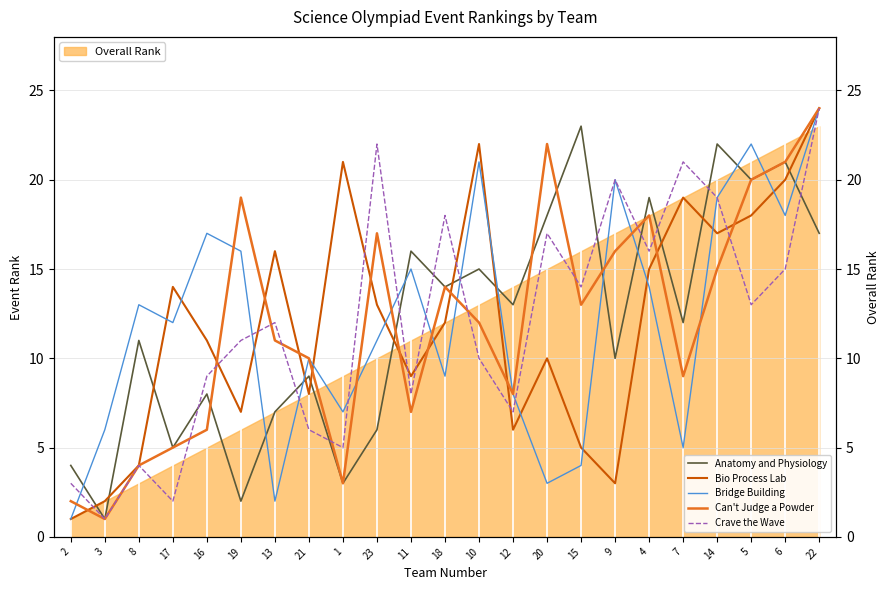

What is the highest value of the Anatomy and Physiology series?

23